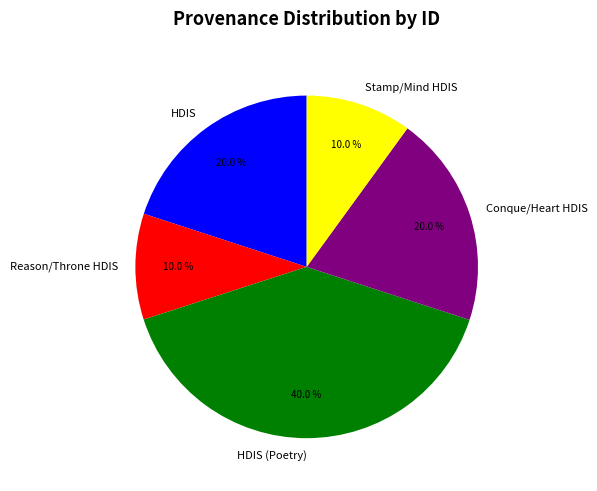

Which has a higher value, HDIS or HDIS (Poetry)?

HDIS (Poetry)